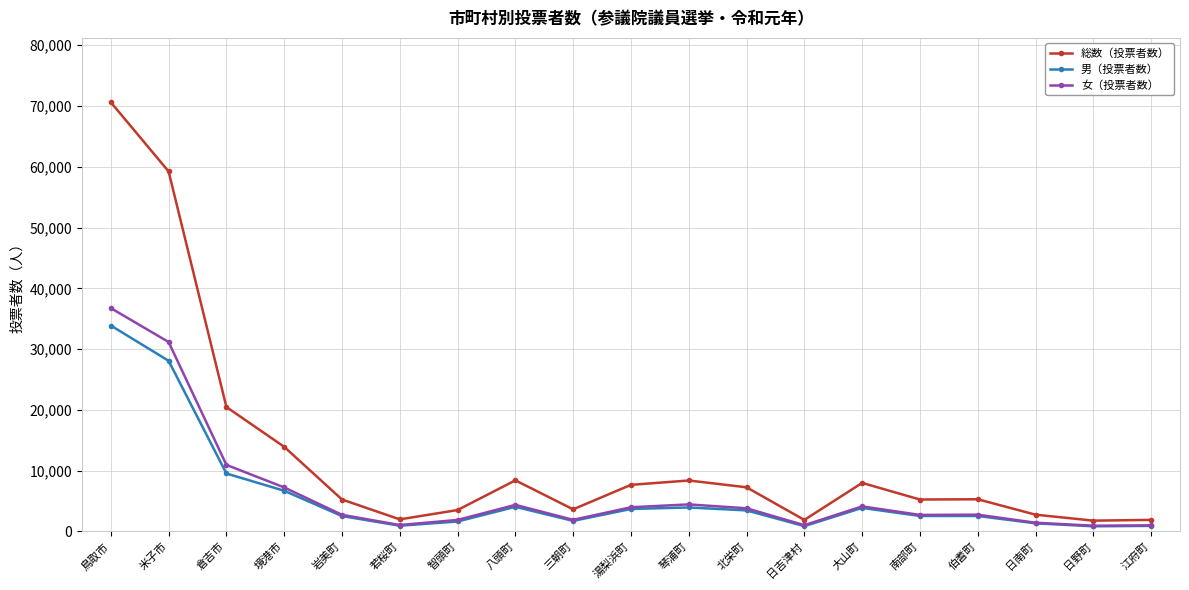

At which label does 女（投票者数） reach its peak?

鳥取市